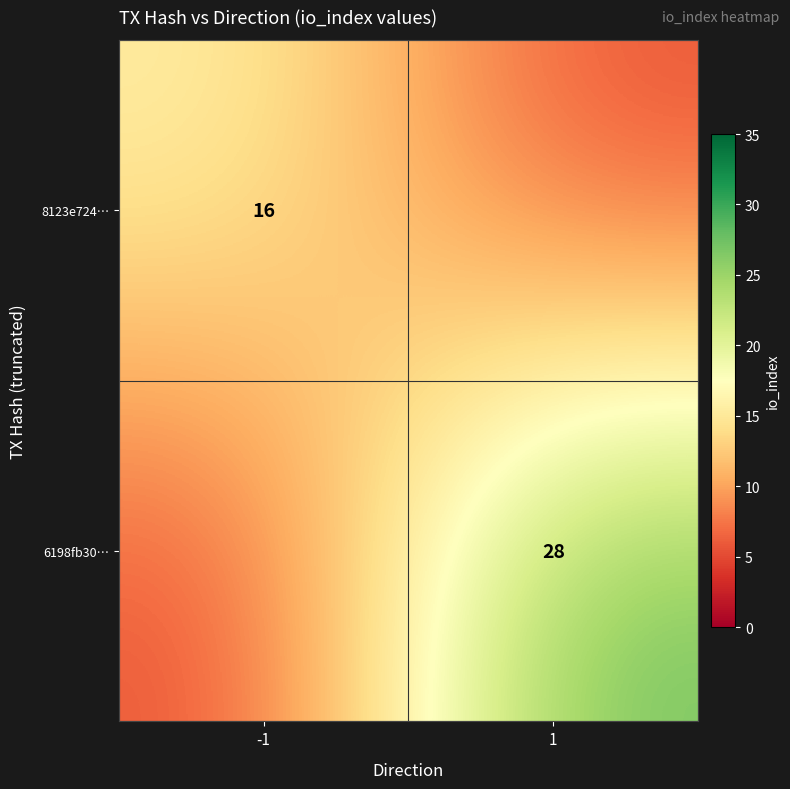

Is the value of 6198fb30… at 1 greater than the value of 8123e724… at -1?

Yes